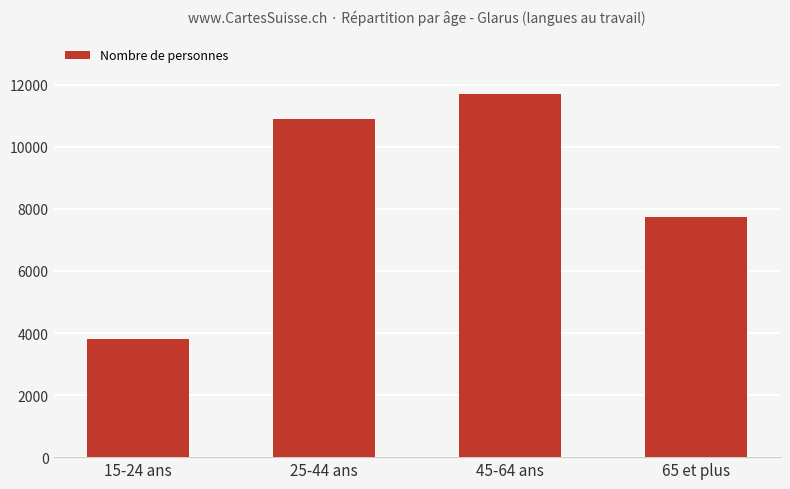

Reading left to right, list all the values displayed in this chart.

3814.2	10884.8	11703.0	7752.1